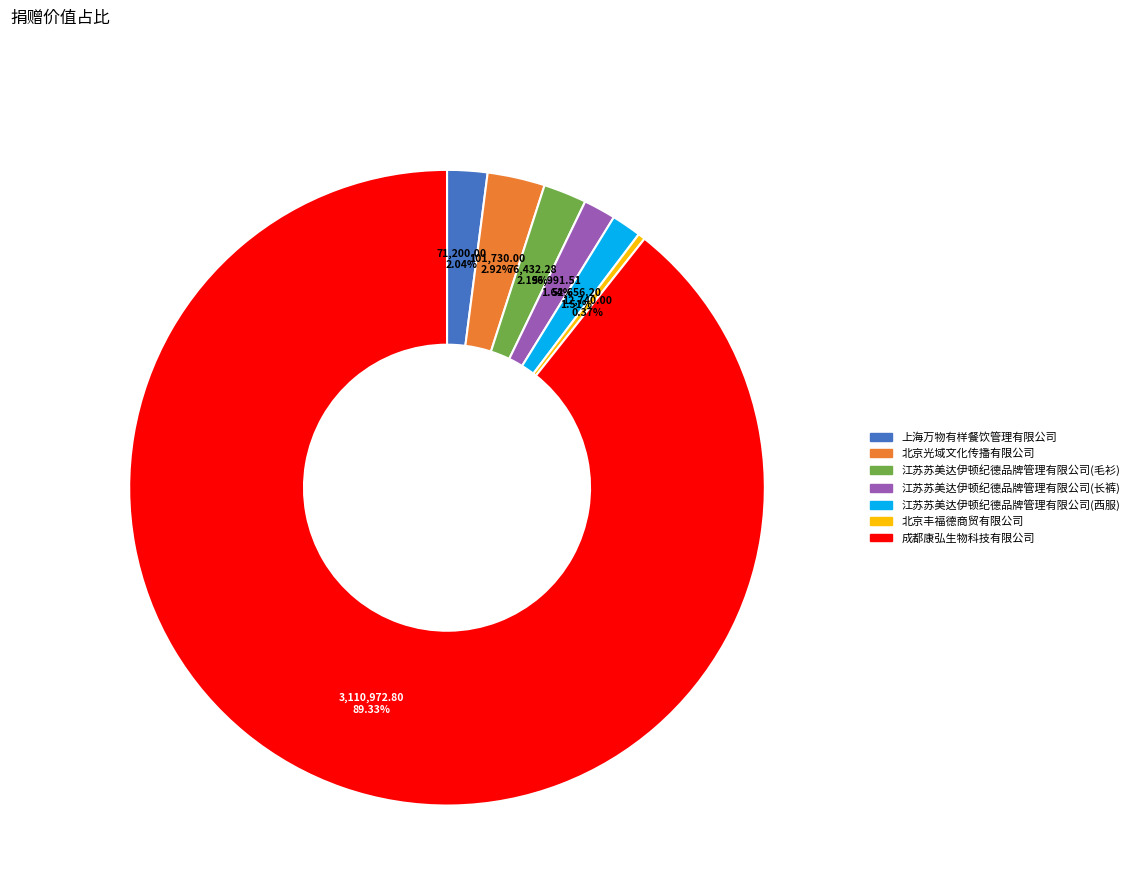

Is there any slice that represents more than half of the pie?

Yes